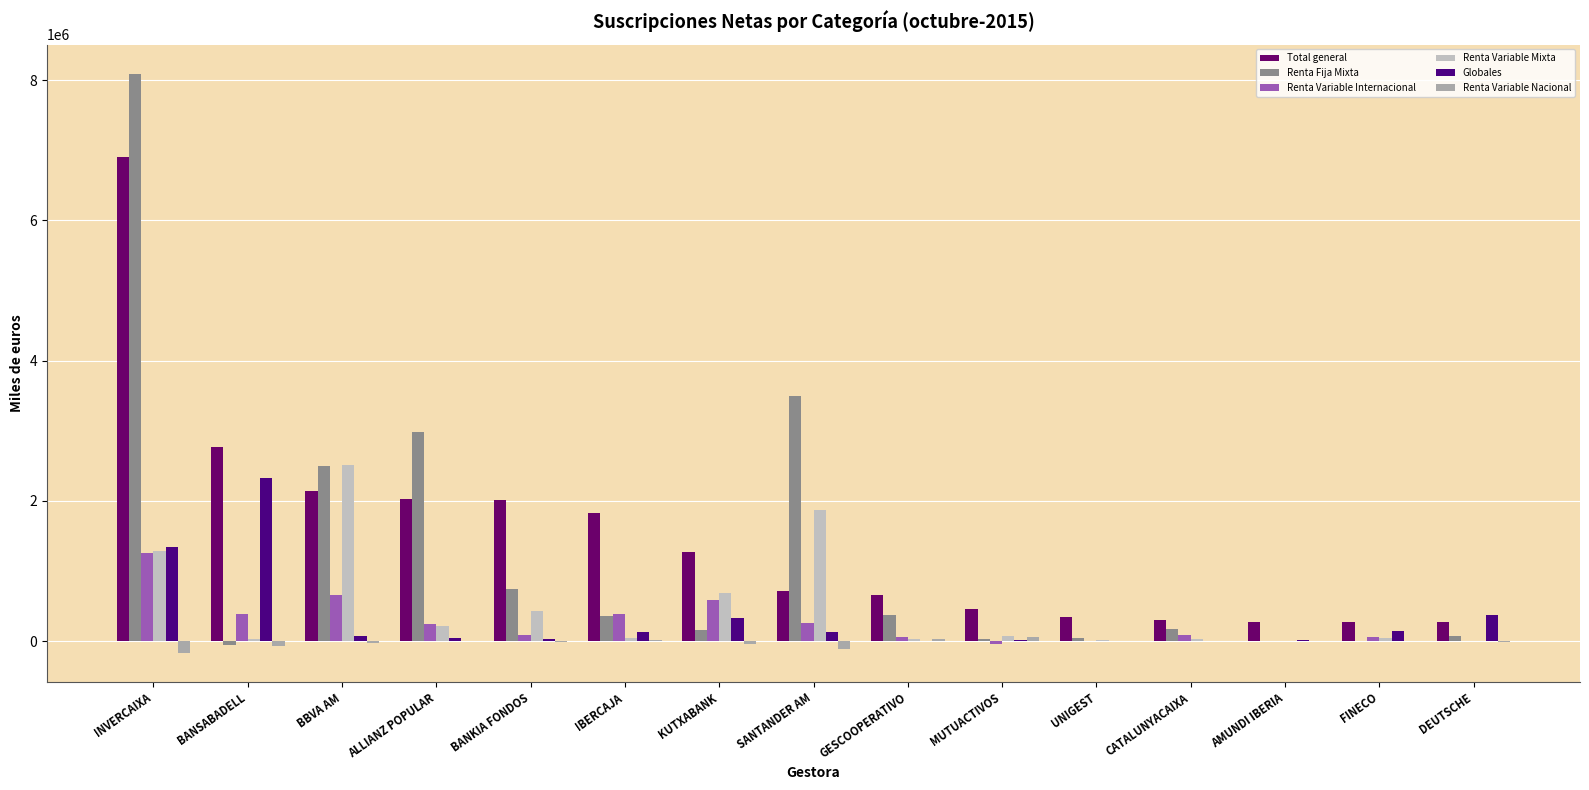

The value of Renta Variable Nacional at AMUNDI IBERIA is 86883. True or false?

False